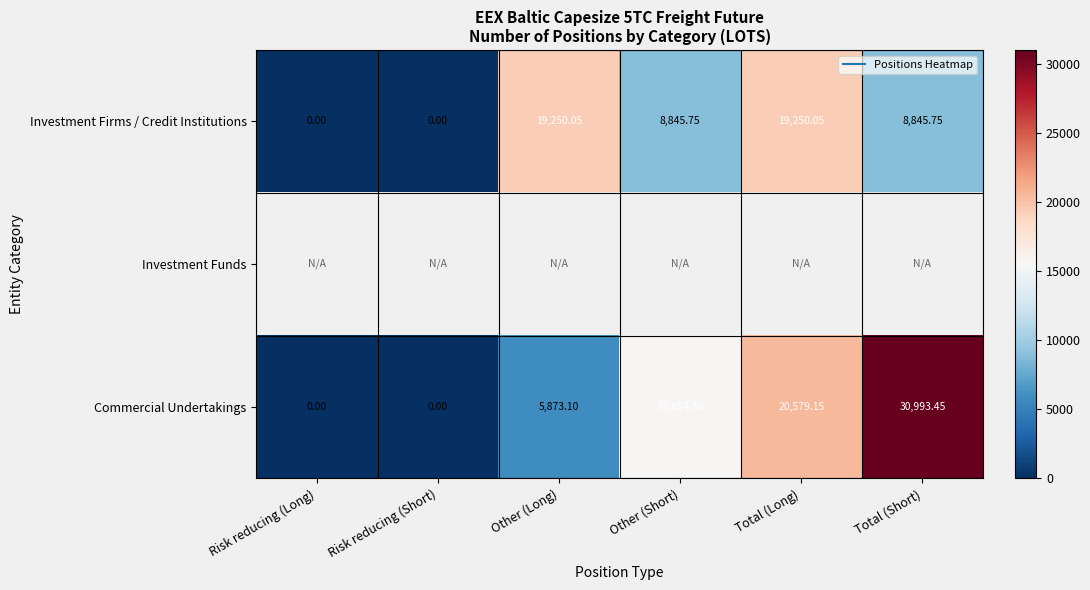

Between Risk reducing (Long) and Total (Long), which series saw the biggest shift?

Commercial Undertakings